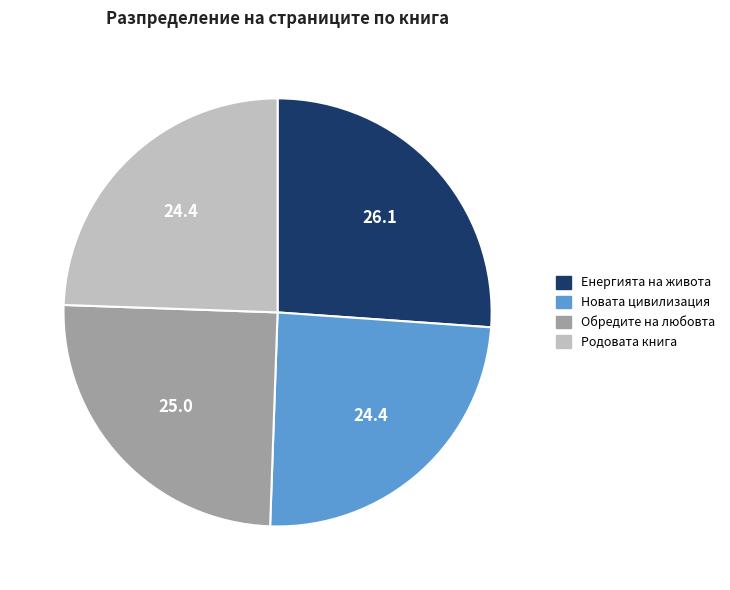

Does any single category account for the majority?

No